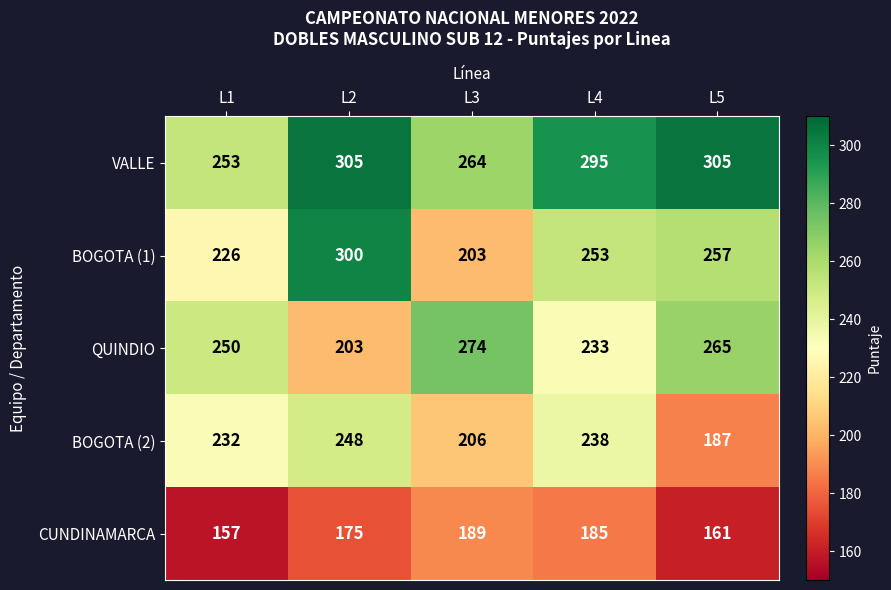

Which series has the largest total across all categories?

VALLE